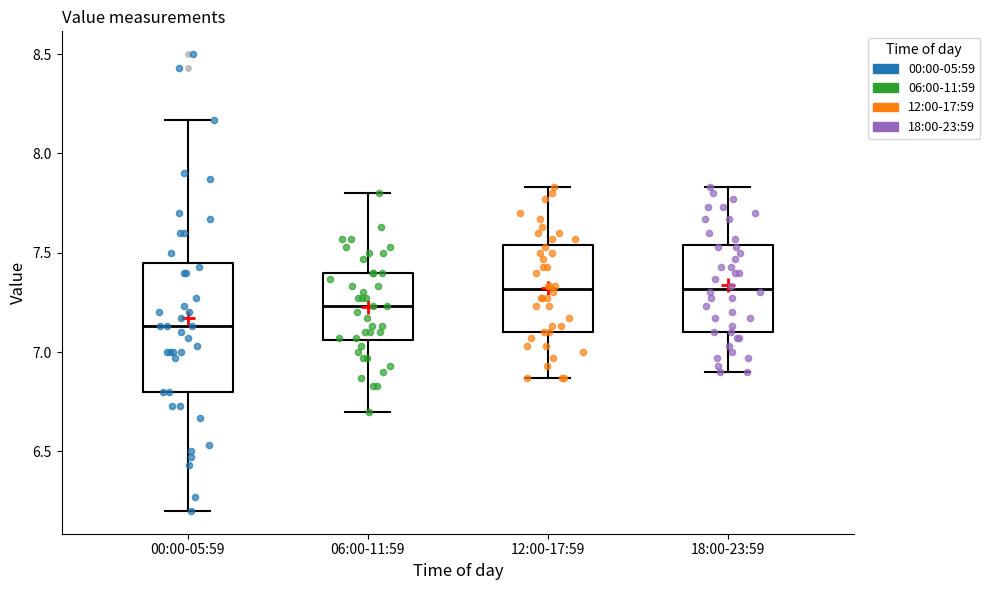

Reading left to right, transcribe this box plot: for each box, give where its median line is, the range the box spans, and where its two whiskers end, as read against the y-axis. The values are not printed on the chart, so give them approximately, as read against the axis.

00:00-05:59: median 7.15, box 6.80 to 7.45, whiskers 6.20 to 8.15
06:00-11:59: median 7.25, box 7.05 to 7.40, whiskers 6.70 to 7.80
12:00-17:59: median 7.30, box 7.10 to 7.55, whiskers 6.85 to 7.85
18:00-23:59: median 7.30, box 7.10 to 7.55, whiskers 6.90 to 7.85